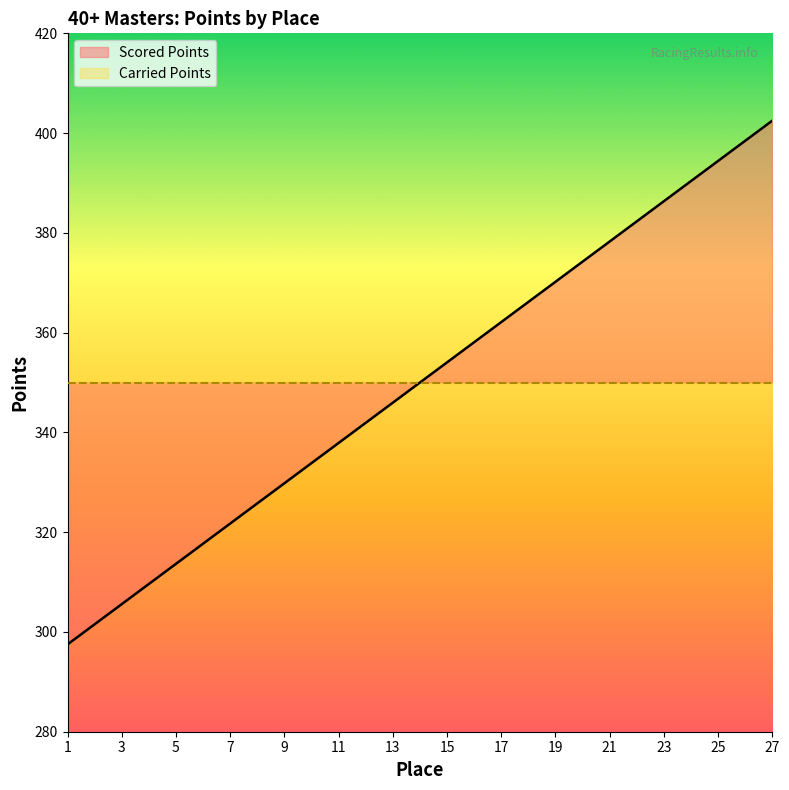

Where does the data first go above 350?

15